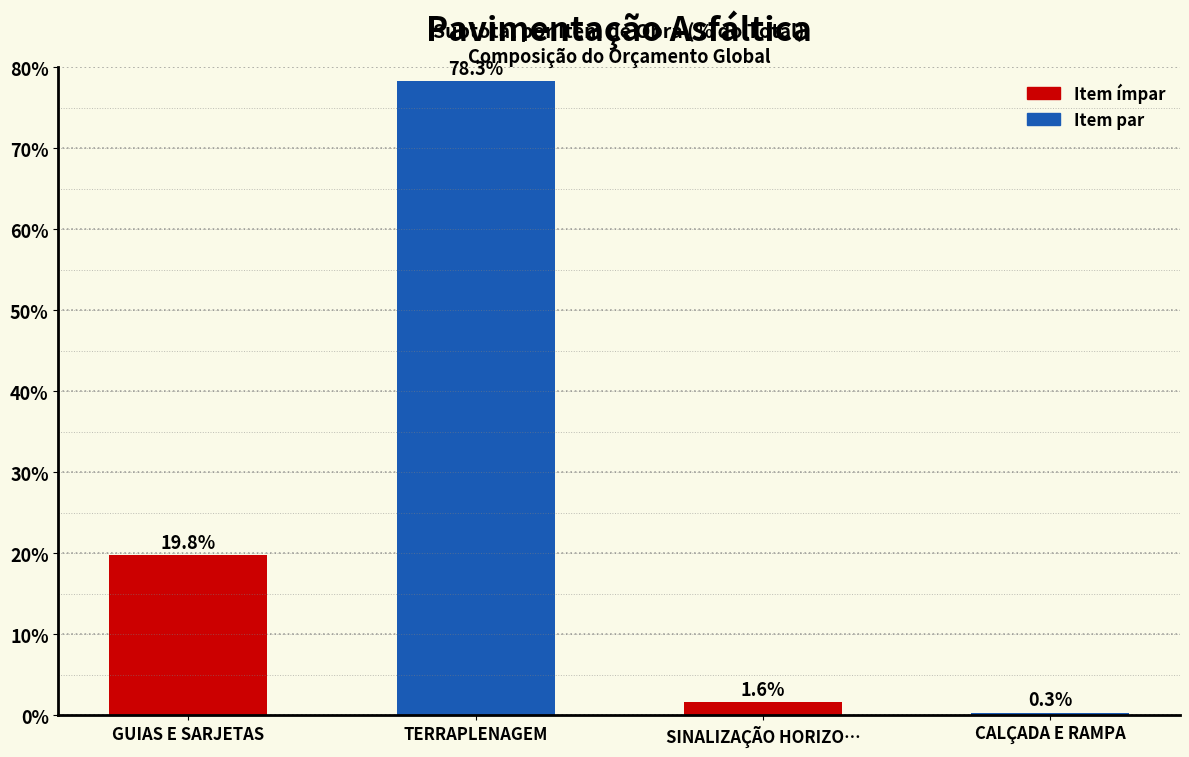

Between TERRAPLENAGEM and CALÇADA E RAMPA, which is larger?

TERRAPLENAGEM